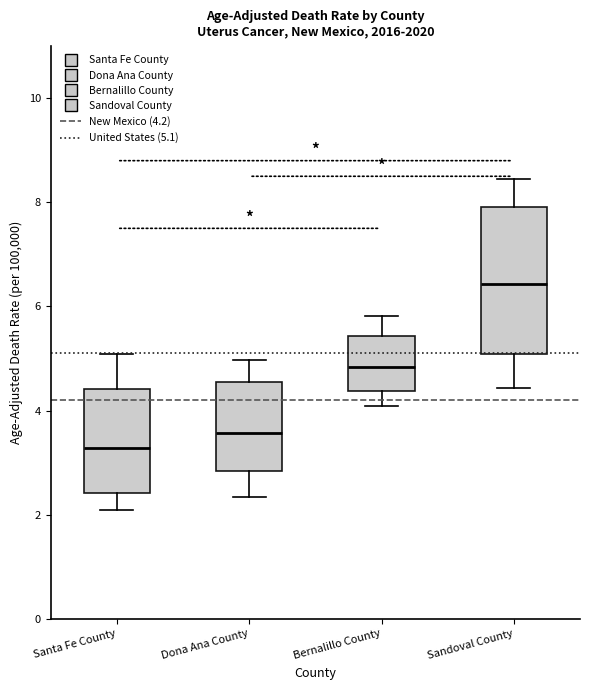

Which box has the highest median line?

Sandoval County